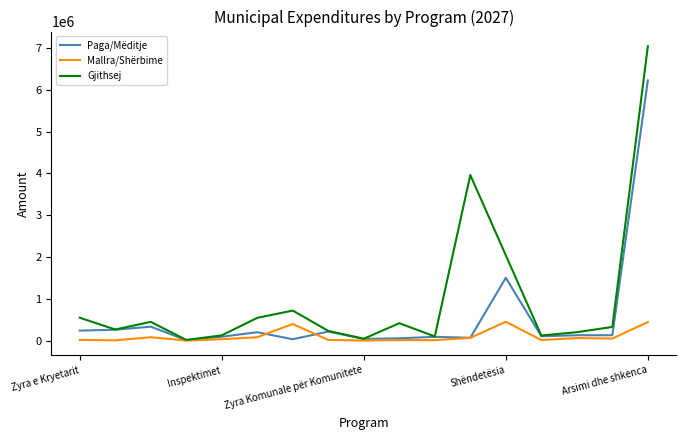

Rank the series by their maximum value, from highest to lowest.

Gjithsej, Paga/Mëditje, Mallra/Shërbime